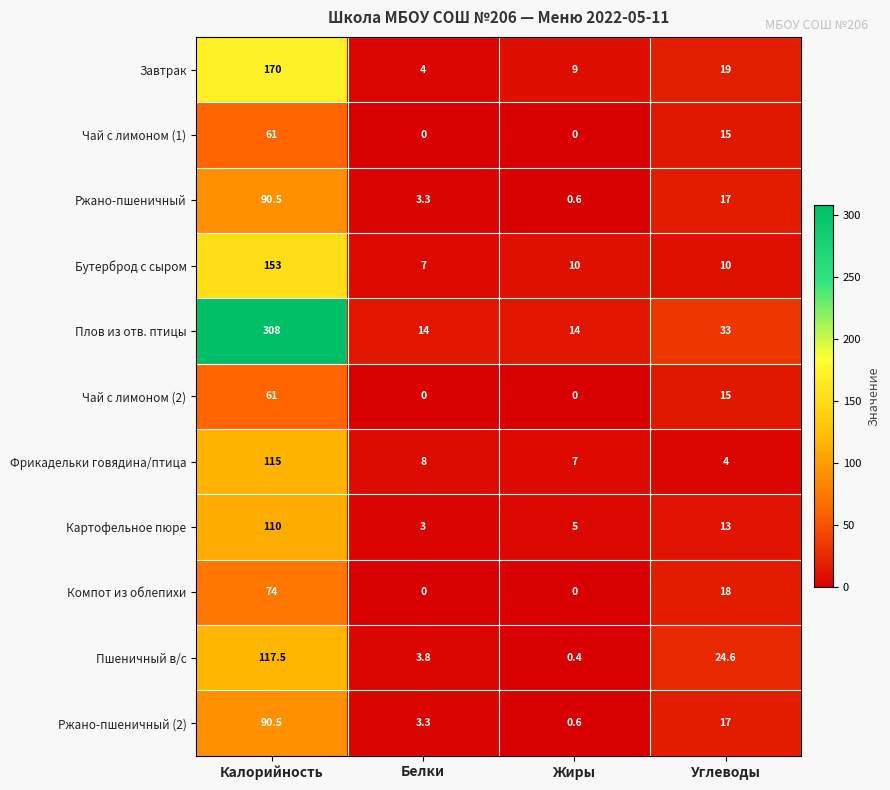

Count the number of categories in the chart.

4